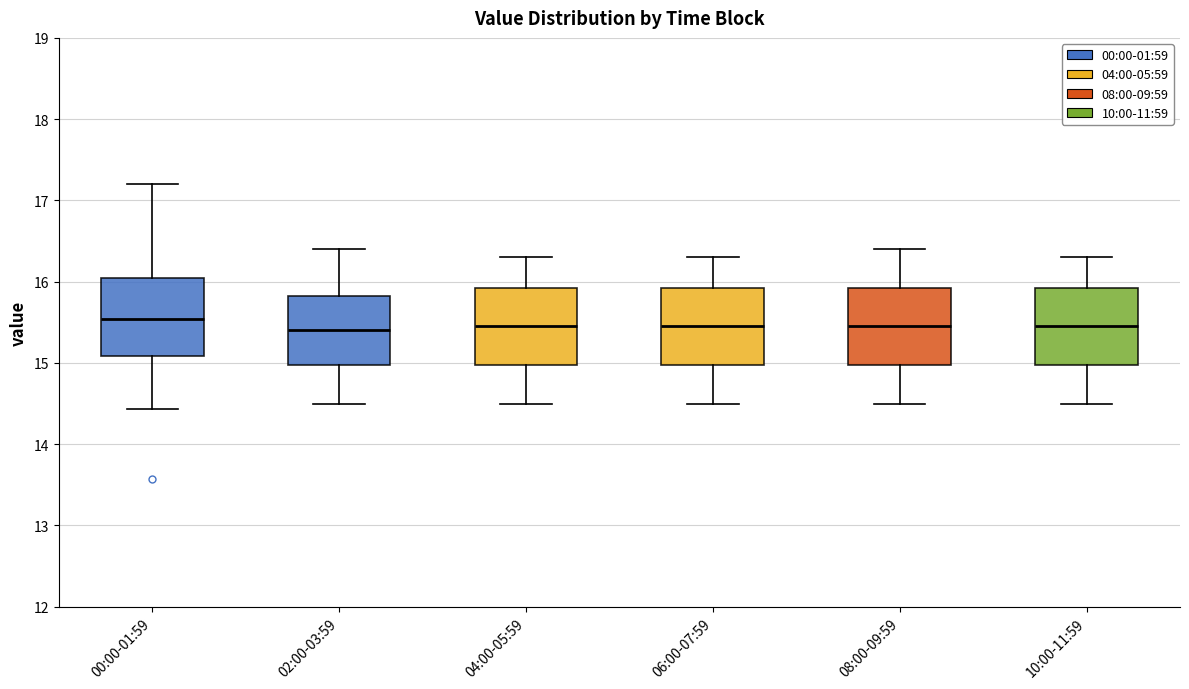

Reading left to right, read every box against the y-axis: the position of its median line, the range the box covers, and the ends of its whiskers. The values are not printed on the chart, so give them approximately, as read against the axis.

00:00-01:59: median 15.5, box 15.1 to 16.0, whiskers 14.4 to 17.2
02:00-03:59: median 15.4, box 15.0 to 15.8, whiskers 14.5 to 16.4
04:00-05:59: median 15.5, box 15.0 to 15.9, whiskers 14.5 to 16.3
06:00-07:59: median 15.5, box 15.0 to 15.9, whiskers 14.5 to 16.3
08:00-09:59: median 15.5, box 15.0 to 15.9, whiskers 14.5 to 16.4
10:00-11:59: median 15.5, box 15.0 to 15.9, whiskers 14.5 to 16.3